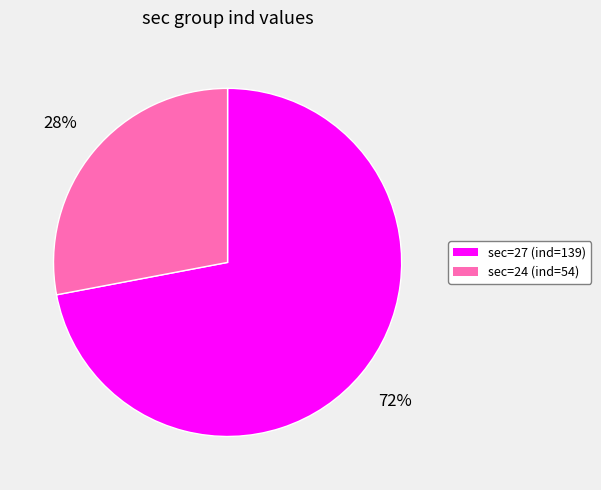

What percentage is the sec=27 (ind=139) slice, to the nearest percent?

72%